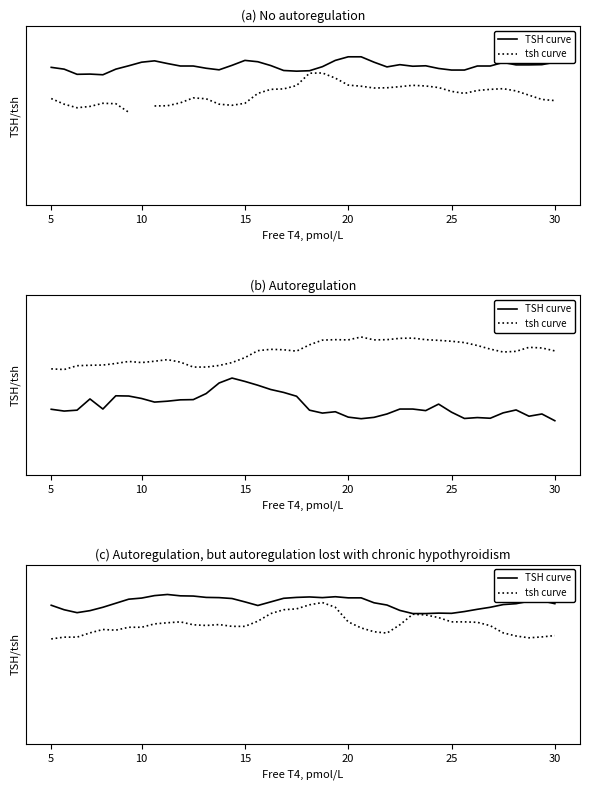

How many data points in TSH curve are less than 83?

19